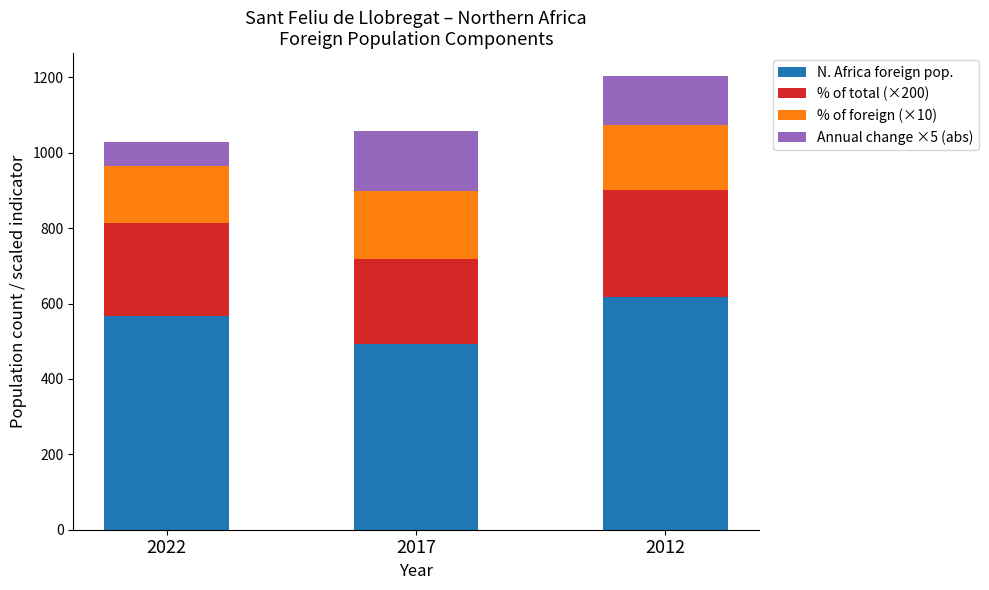

Is it true that N. Africa foreign pop. equals 230.2 at 2012?

False